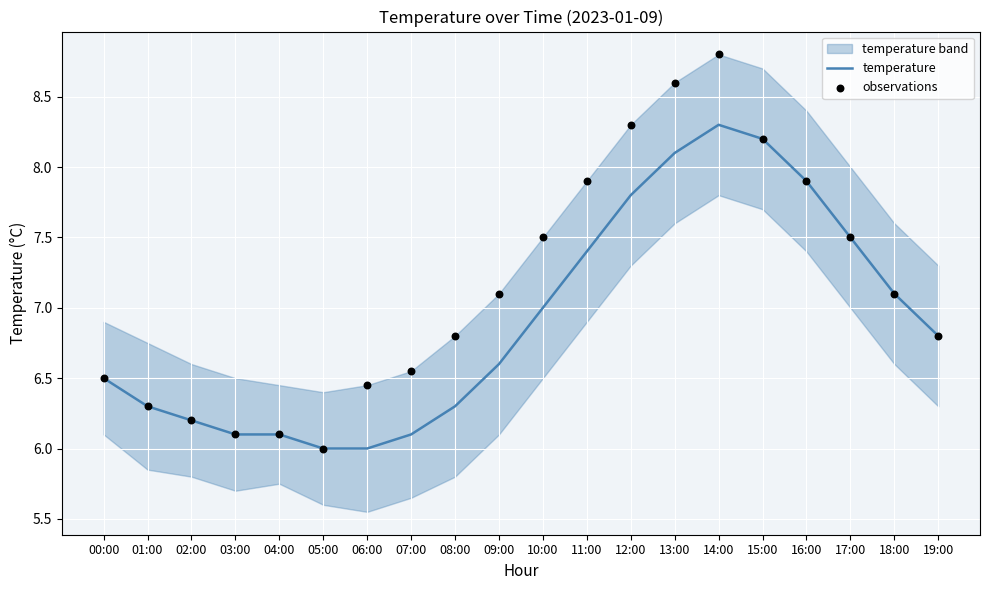

Which series has the largest total across all categories?

observations